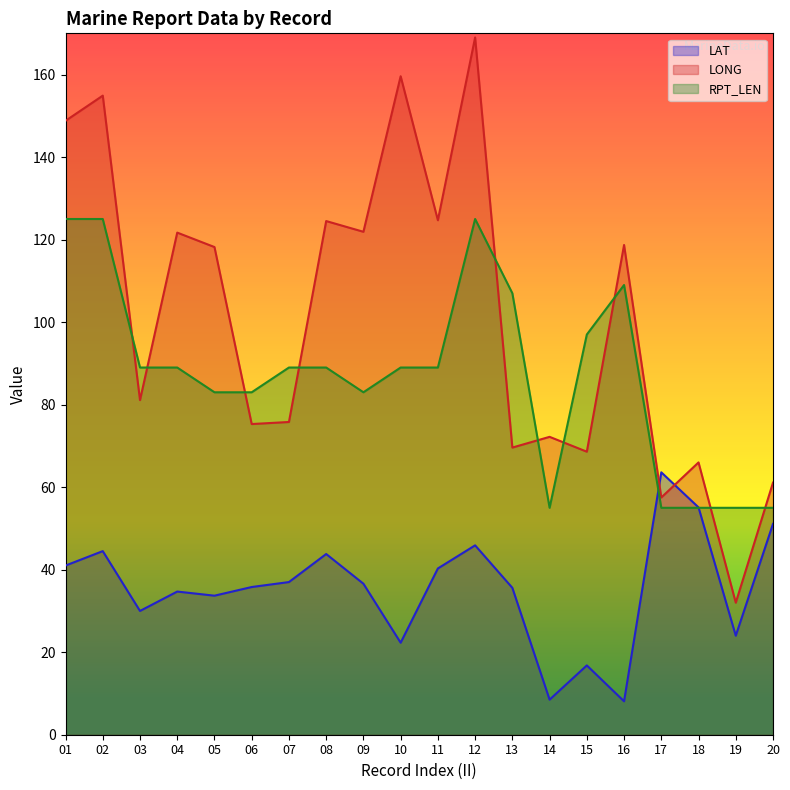

At 14, list the series in order from smallest to largest.

LAT, RPT_LEN, LONG